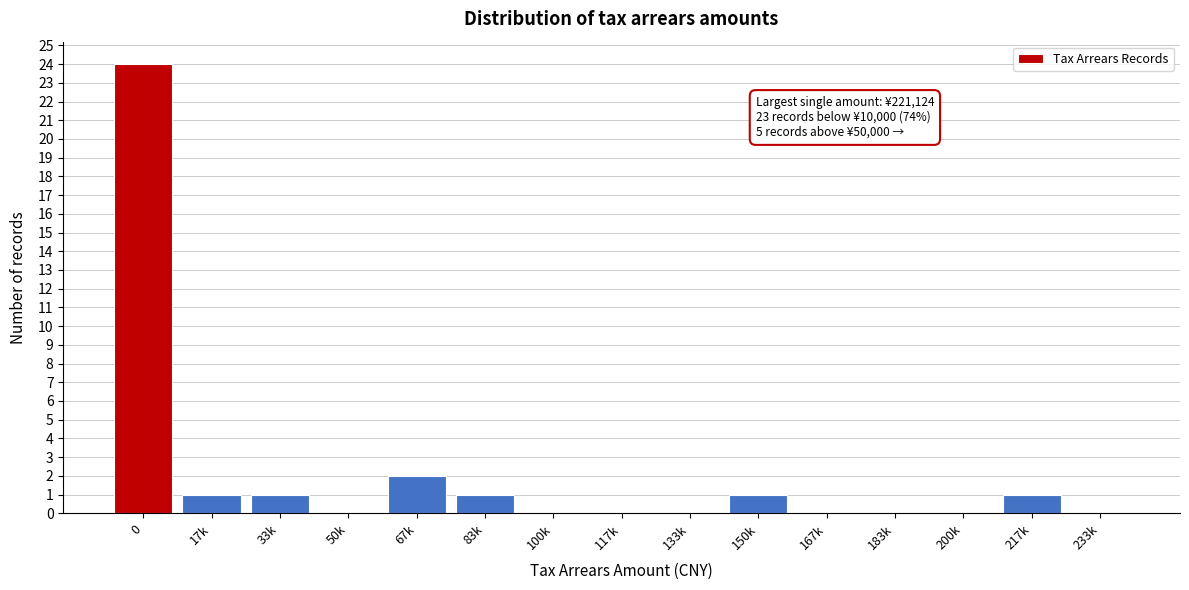

Reading left to right, what are all the values shown in this chart?

0=24	17k=1	33k=1	50k=0	67k=2	83k=1	100k=0	117k=0	133k=0	150k=1	167k=0	183k=0	200k=0	217k=1	233k=0